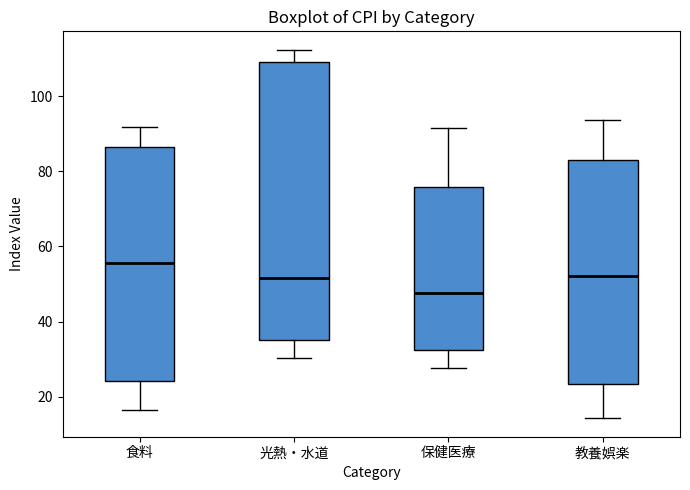

Where does the lower whisker of the box for 教養娯楽 end on the y-axis? The values are not printed on the chart, so give them approximately, as read against the axis.

14